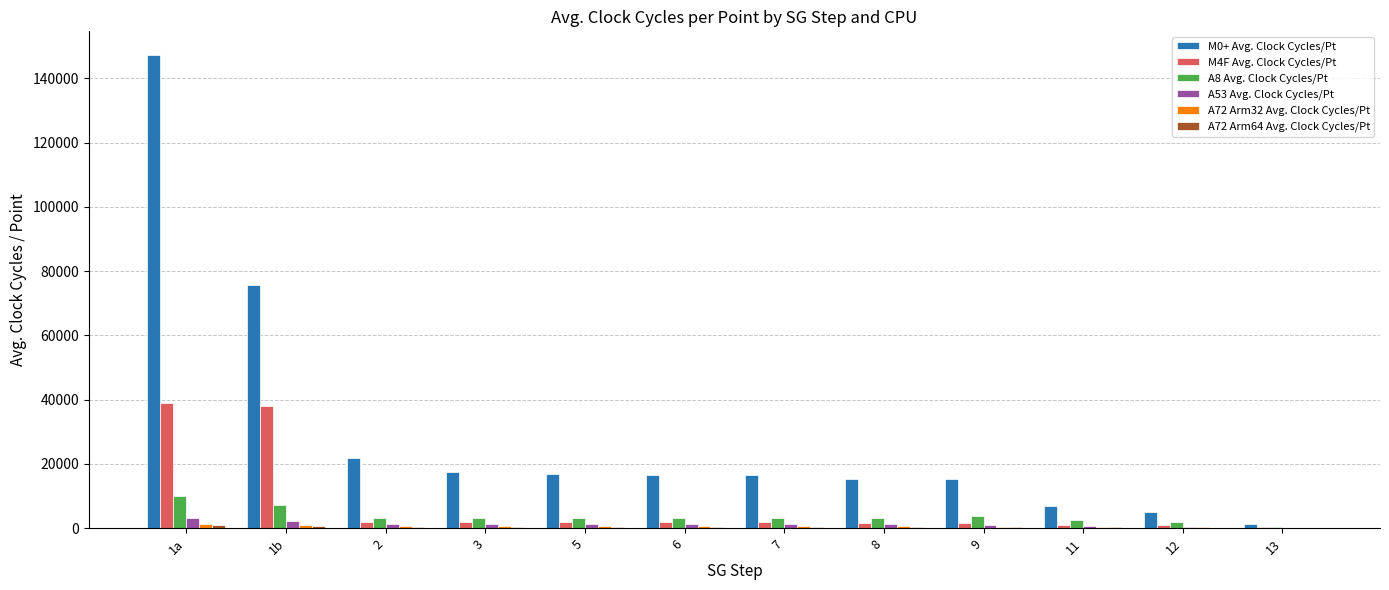

How many distinct data groups are displayed?

6